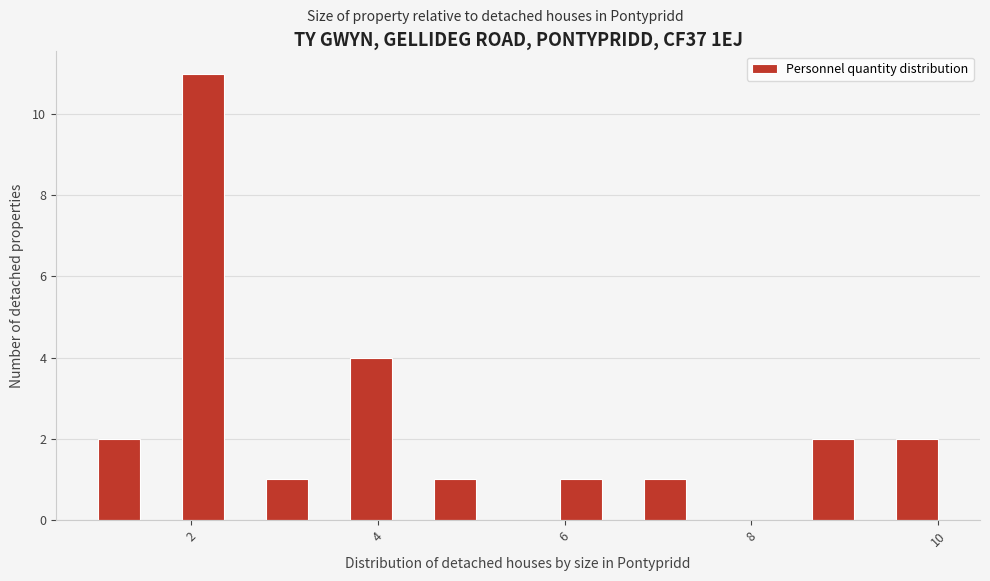

Read against the x-axis, roughly where is the centre of the tallest bar?

2.2